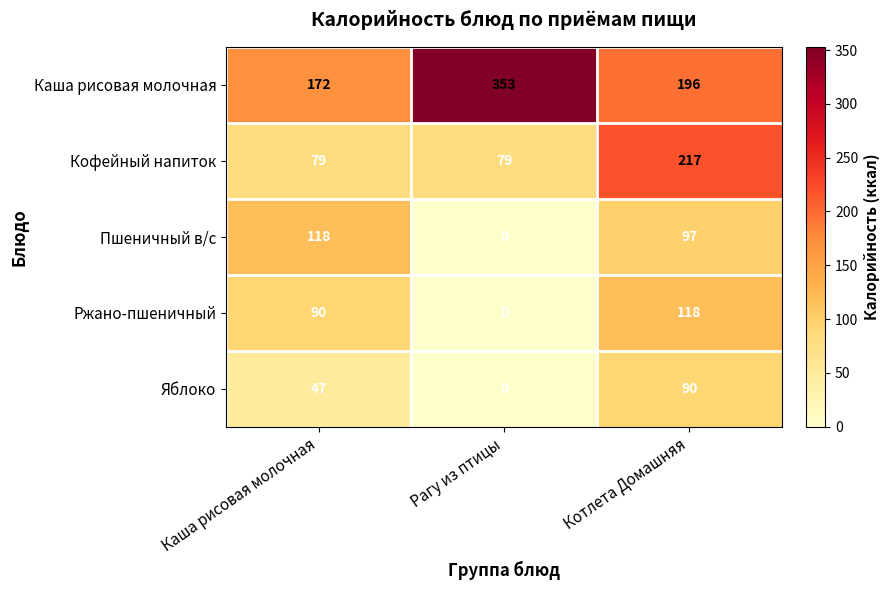

At how many categories does at least one series exceed 159?

3